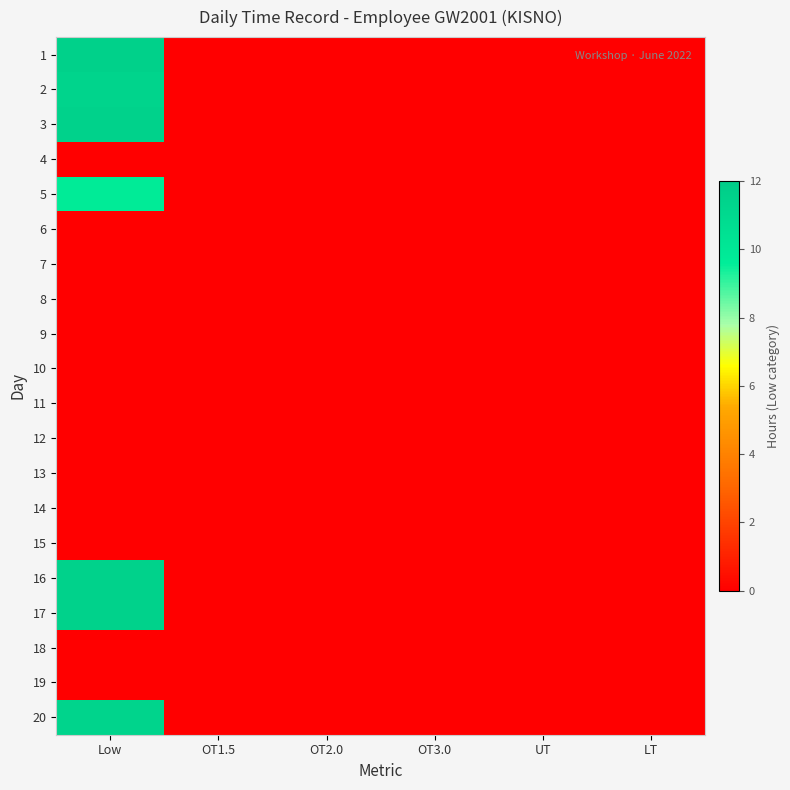

At how many categories does at least one series exceed 4?

1